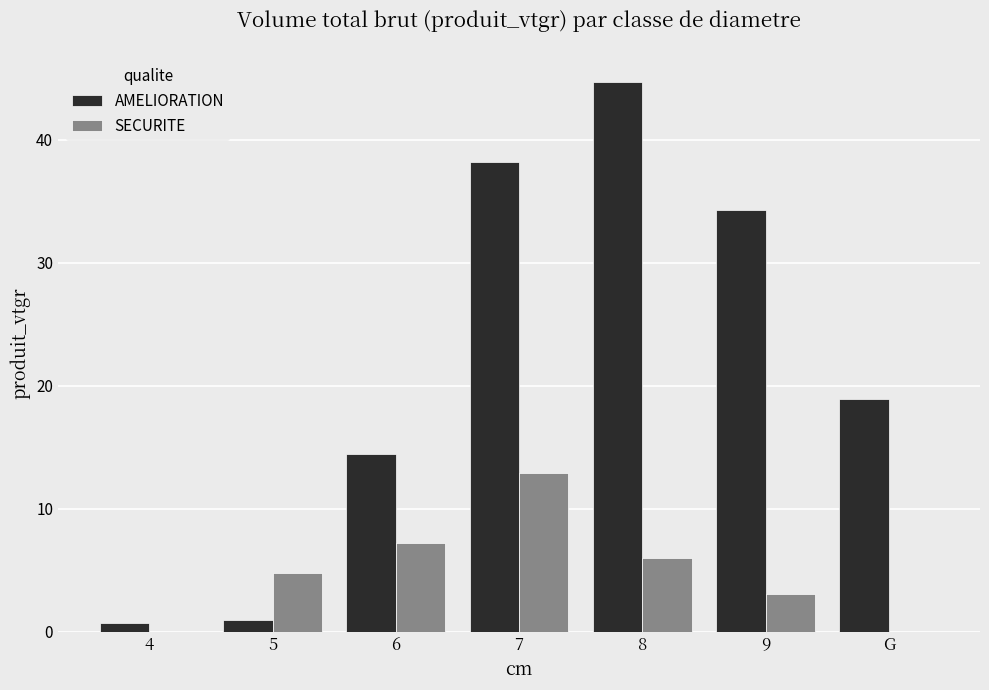

True or false: AMELIORATION has a value of 1.0 at 5.

True